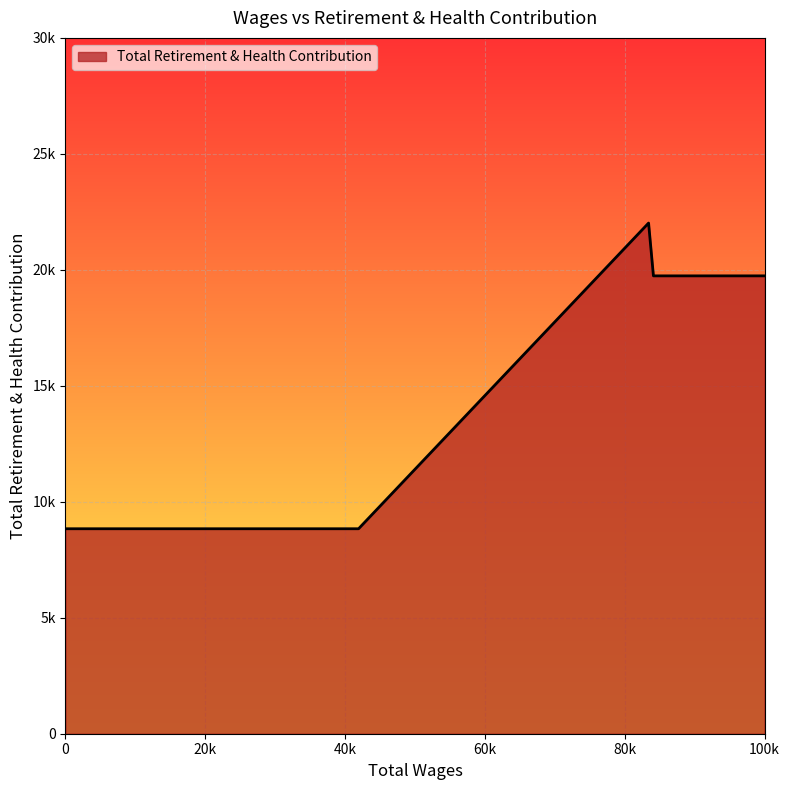

What is the smallest value displayed?

8837